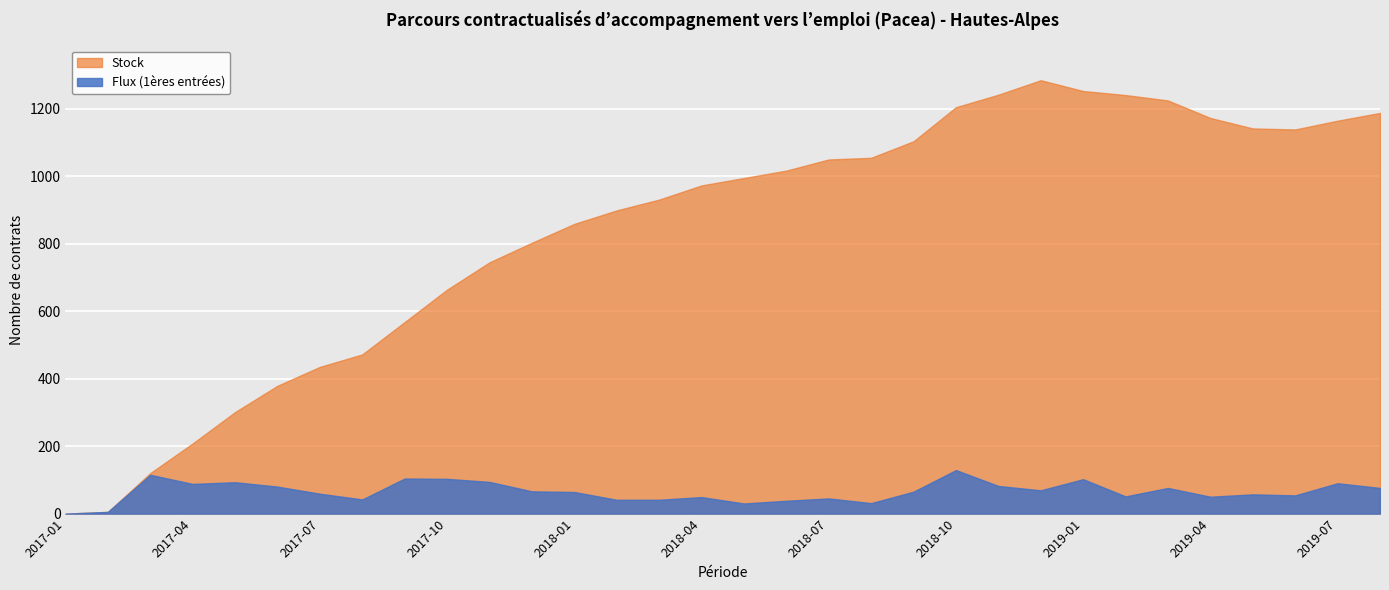

List the labels in order of Stock value, smallest first.

2017-01, 2017-02, 2017-03, 2017-04, 2017-05, 2017-06, 2017-07, 2017-08, 2017-09, 2017-10, 2017-11, 2017-12, 2018-01, 2018-02, 2018-03, 2018-04, 2018-05, 2018-06, 2018-07, 2018-08, 2018-09, 2019-06, 2019-05, 2019-07, 2019-04, 2019-08, 2018-10, 2019-03, 2019-02, 2018-11, 2019-01, 2018-12